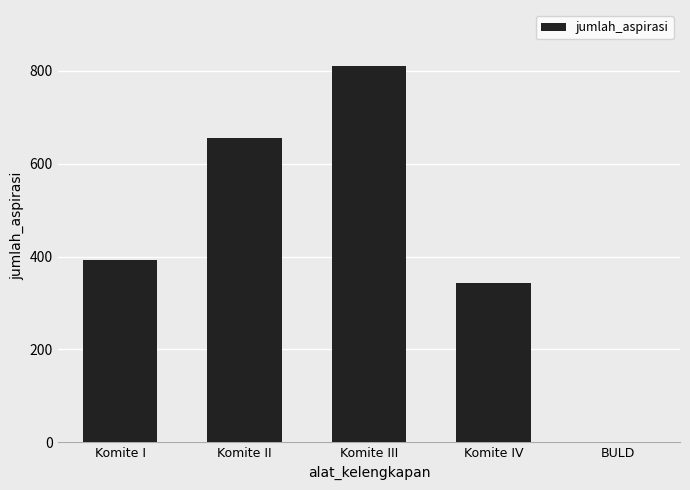

Is it true that the value at Komite II is 306?

False